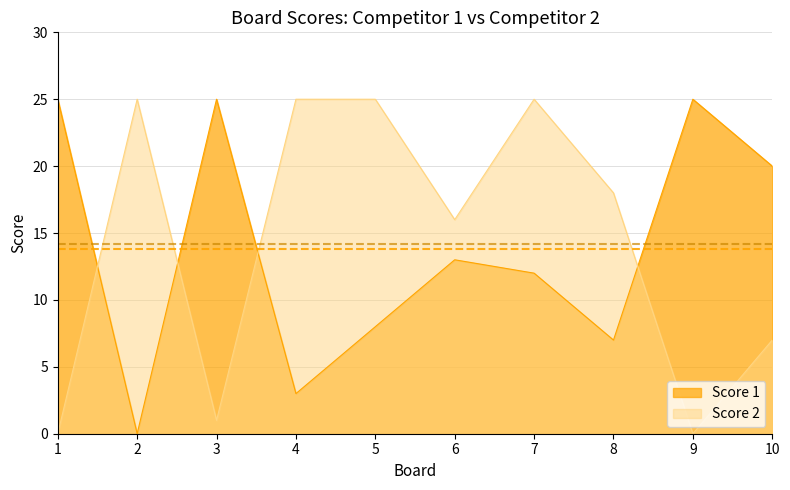

How many lines are shown in the chart?

2